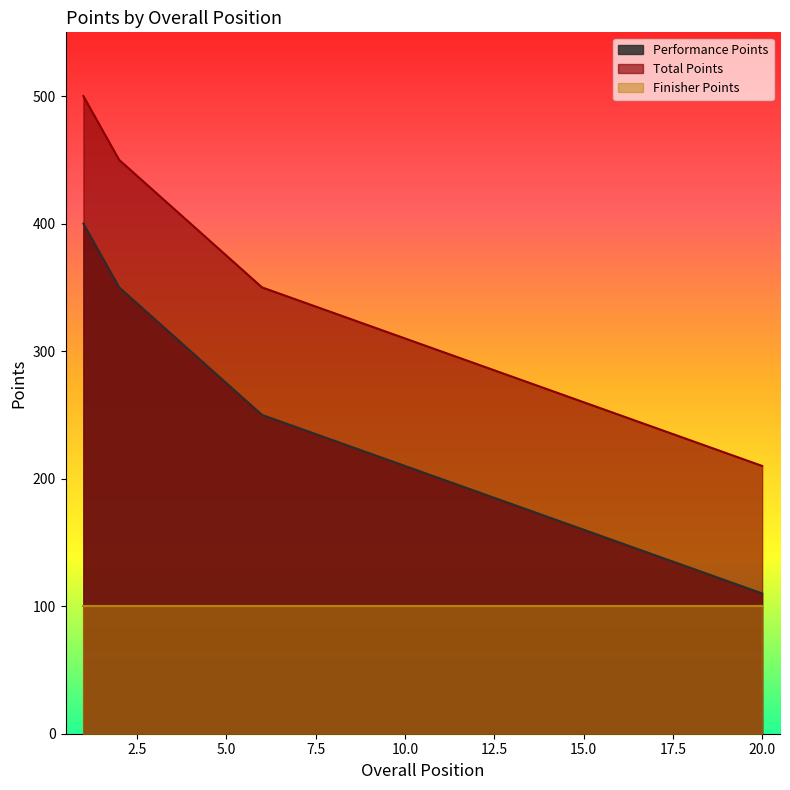

True or false: Total Points and Performance Points cross at least once.

False